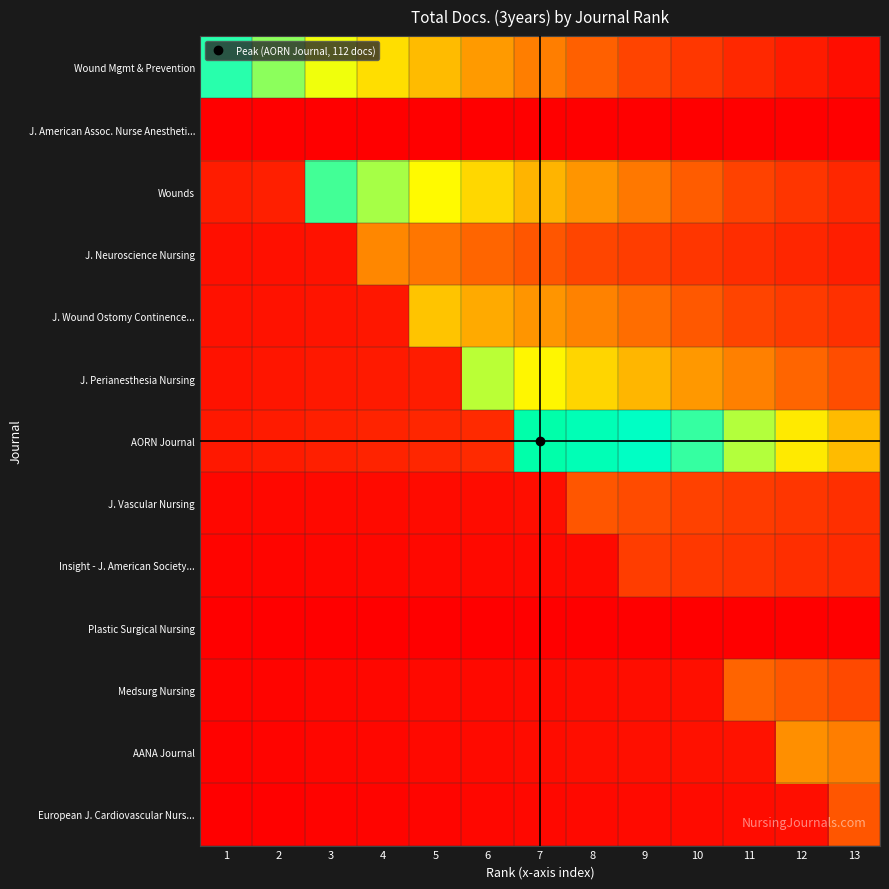

At which category does the chart reach its peak across all series?

7